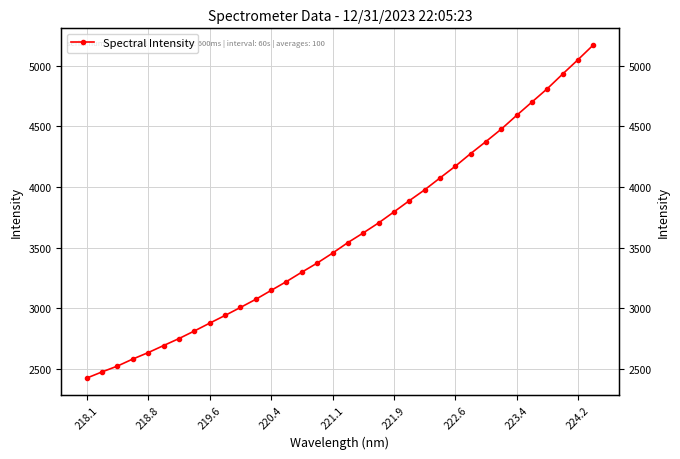

Is it true that the value at 221.1 is 3453.7?

True